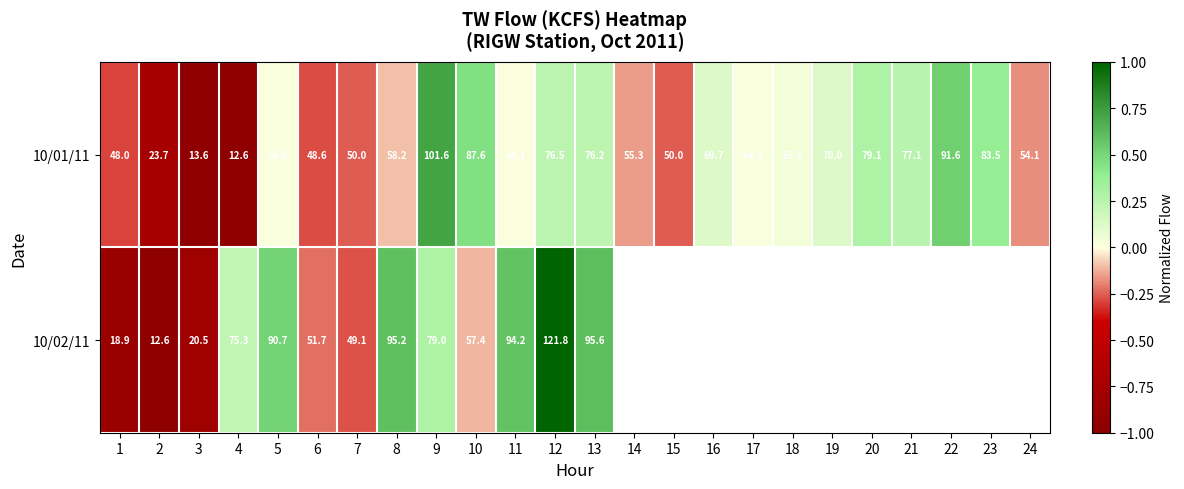

Is the value of 10/02/11 at 13 greater than the value of 10/01/11 at 1?

Yes